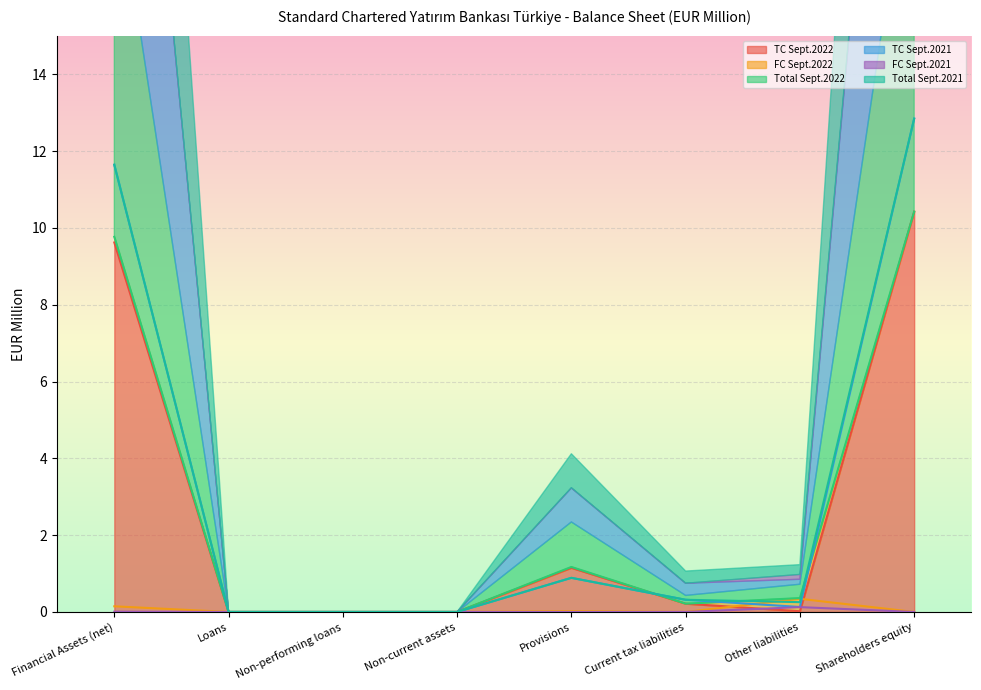

At how many categories does at least one series exceed 11?

2